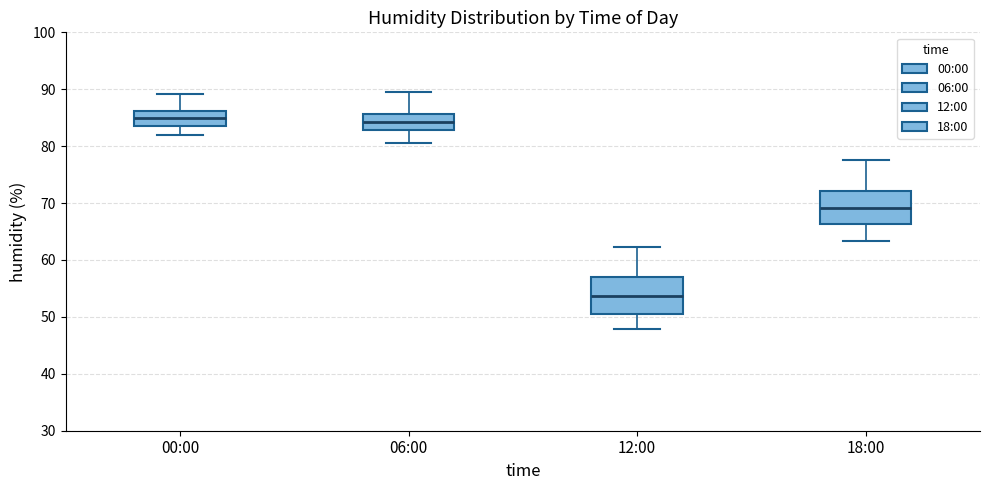

Reading left to right, transcribe this box plot: for each box, give where its median line is, the range the box spans, and where its two whiskers end, as read against the y-axis. The values are not printed on the chart, so give them approximately, as read against the axis.

00:00: median 85, box 84 to 86, whiskers 82 to 89
06:00: median 84, box 83 to 86, whiskers 81 to 90
12:00: median 54, box 50 to 57, whiskers 48 to 62
18:00: median 69, box 66 to 72, whiskers 63 to 78